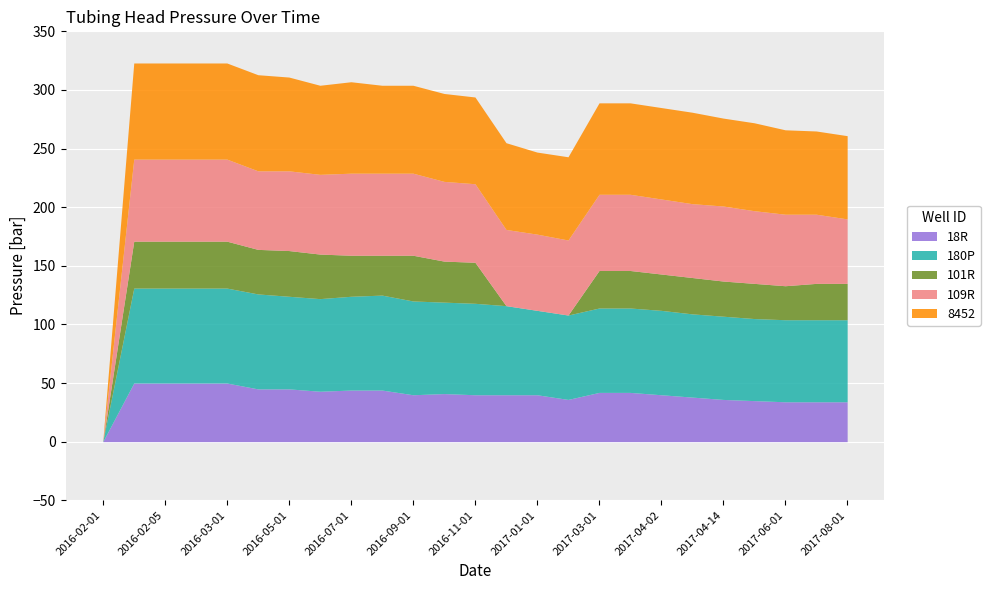

True or false: 101R and 109R cross at least once.

False